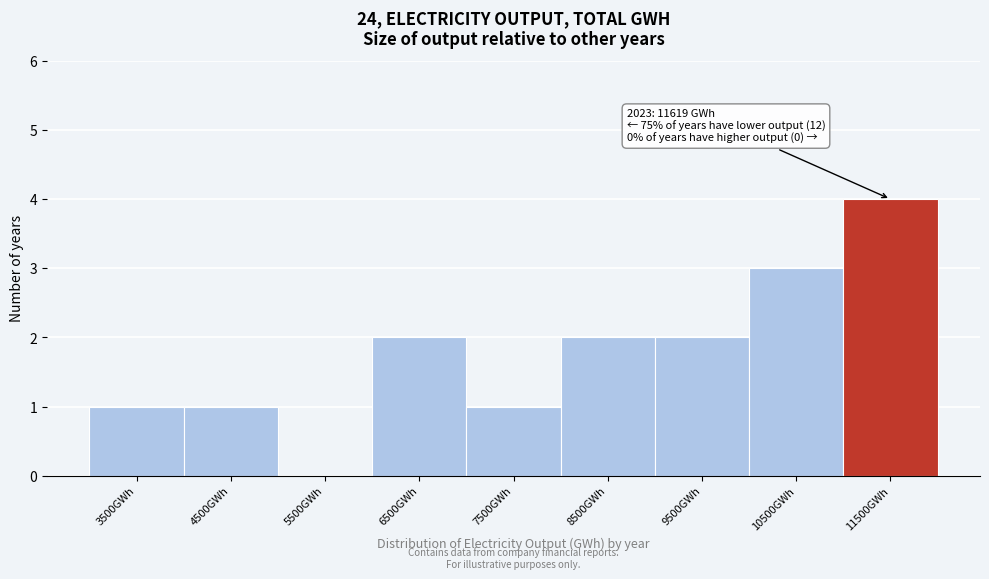

Reading left to right, what are all the values shown in this chart?

3500GWh=1	4500GWh=1	5500GWh=0	6500GWh=2	7500GWh=1	8500GWh=2	9500GWh=2	10500GWh=3	11500GWh=4